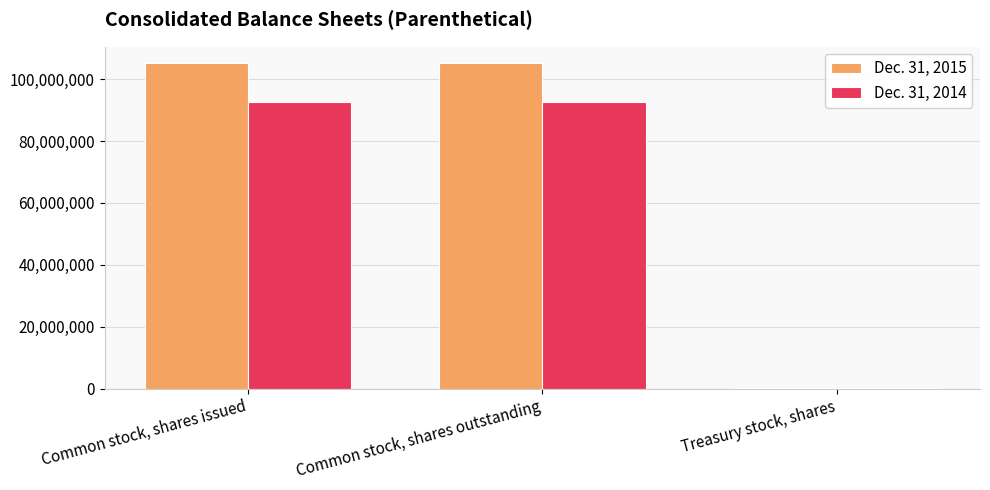

What is the difference between the Dec. 31, 2014 values at Common stock, shares issued and Treasury stock, shares?

92678841